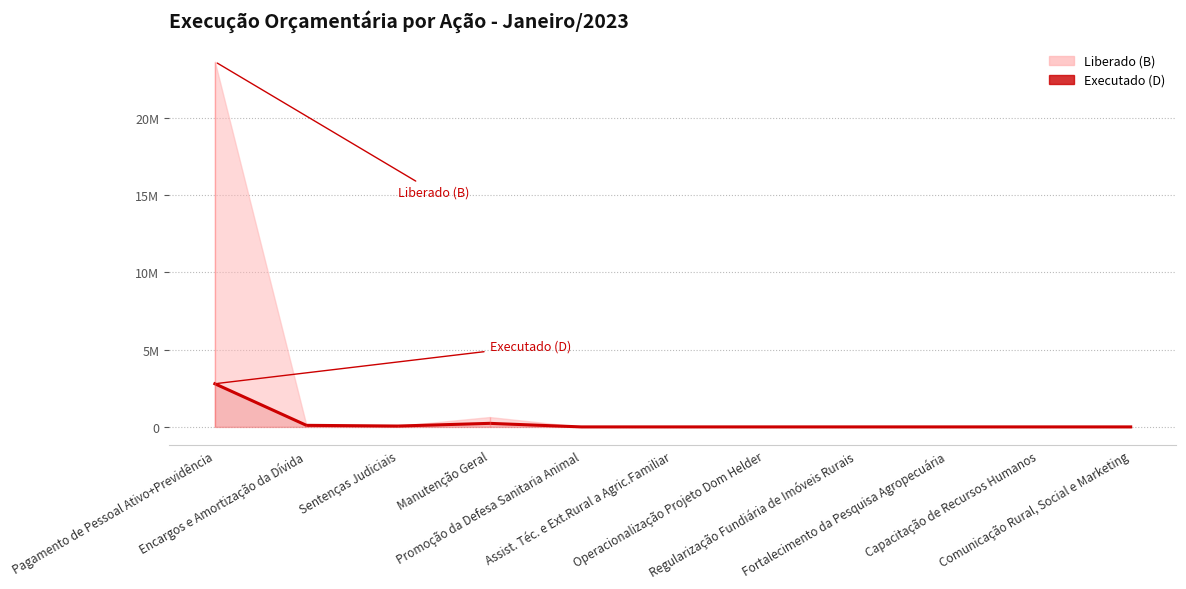

Where is the data nearest to the value 1397614?

Manutenção Geral